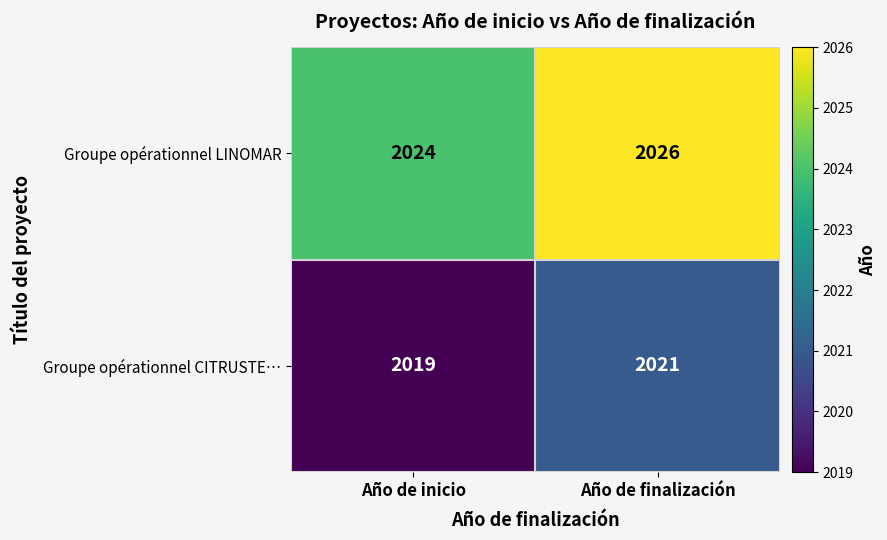

List the labels in order of Groupe opérationnel LINOMAR value, smallest first.

Año de inicio, Año de finalización